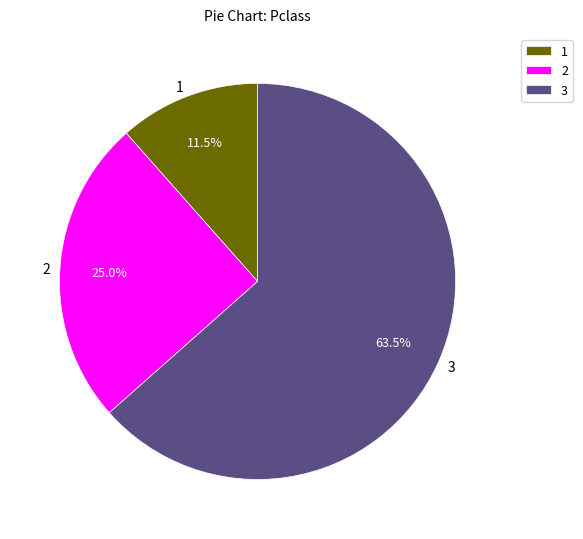

To the nearest percent, what is the average slice percentage?

33%